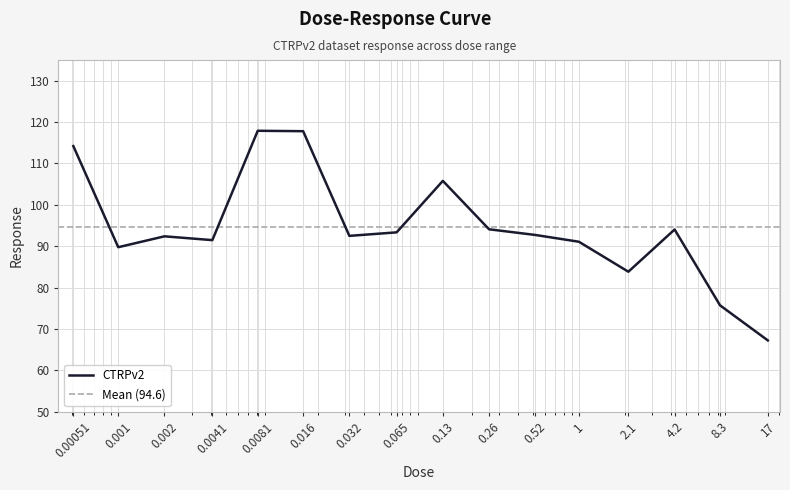

Reading left to right, transcribe all the data shown in this chart.

0.00051=114.2	0.001=89.8	0.002=92.4	0.0041=91.5	0.0081=117.9	0.016=117.8	0.032=92.5	0.065=93.4	0.13=105.8	0.26=94.1	0.52=92.7	1.0=91.1	2.1=83.8	4.2=94.0	8.3=75.7	17.0=67.2